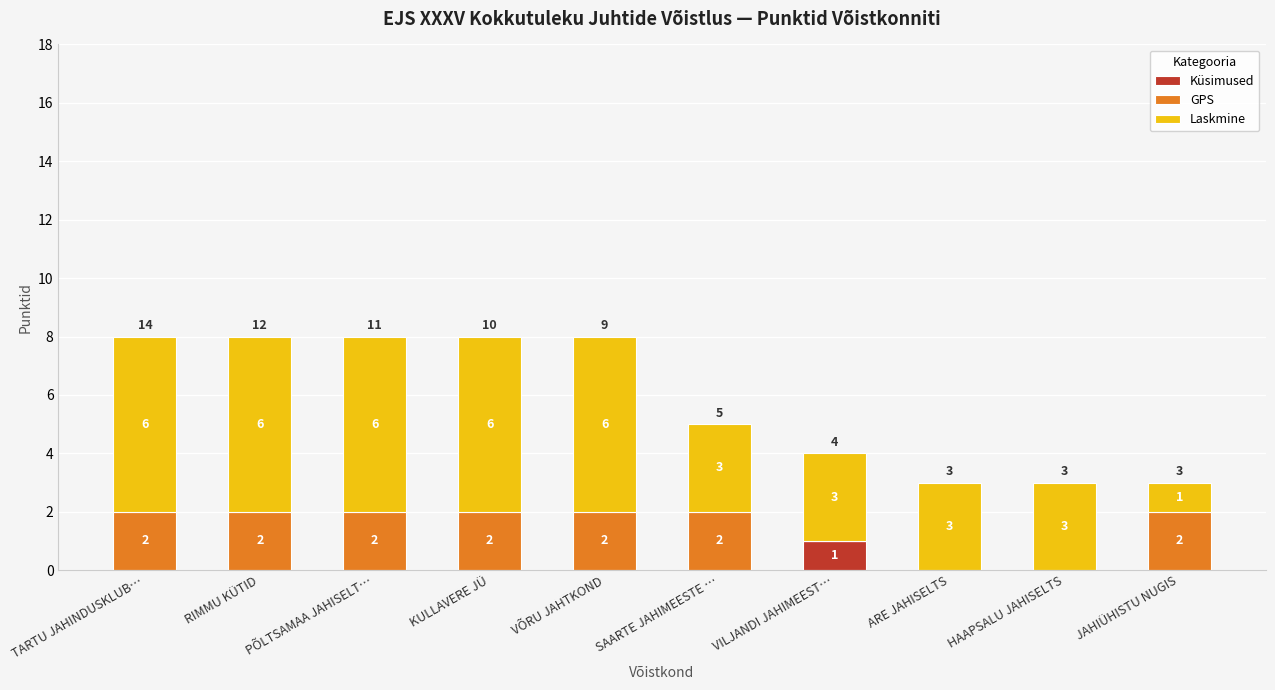

The Küsimused series shows -1 at ARE JAHISELTS. True or false?

False